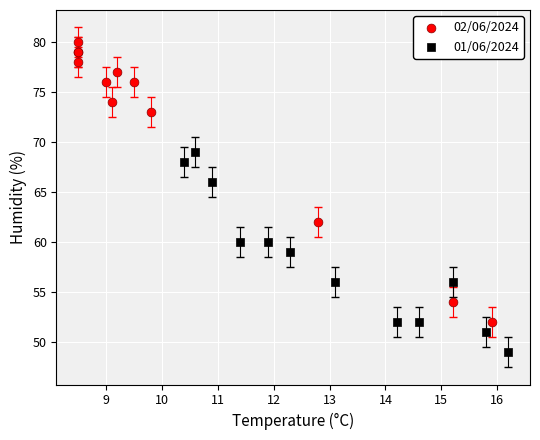

Which series reaches the maximum Y coordinate?

02/06/2024